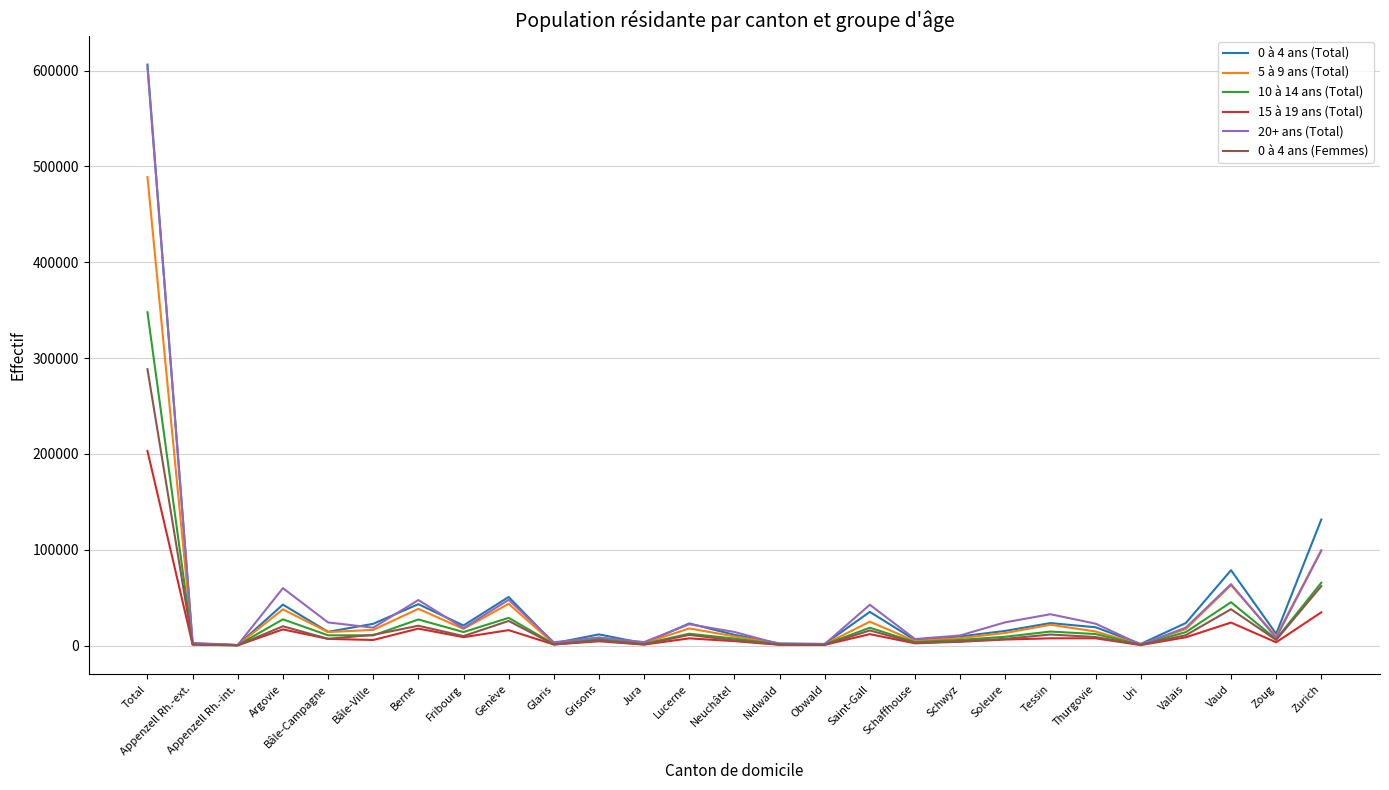

At which label does 0 à 4 ans (Femmes) reach its peak?

Total